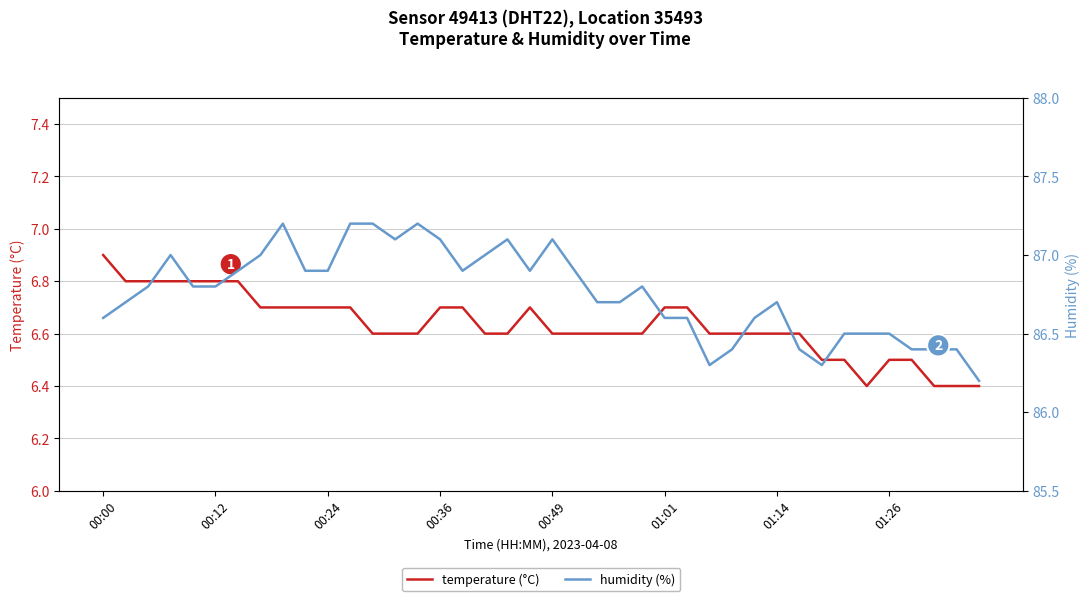

True or false: temperature (°C) and humidity (%) intersect in this chart.

False